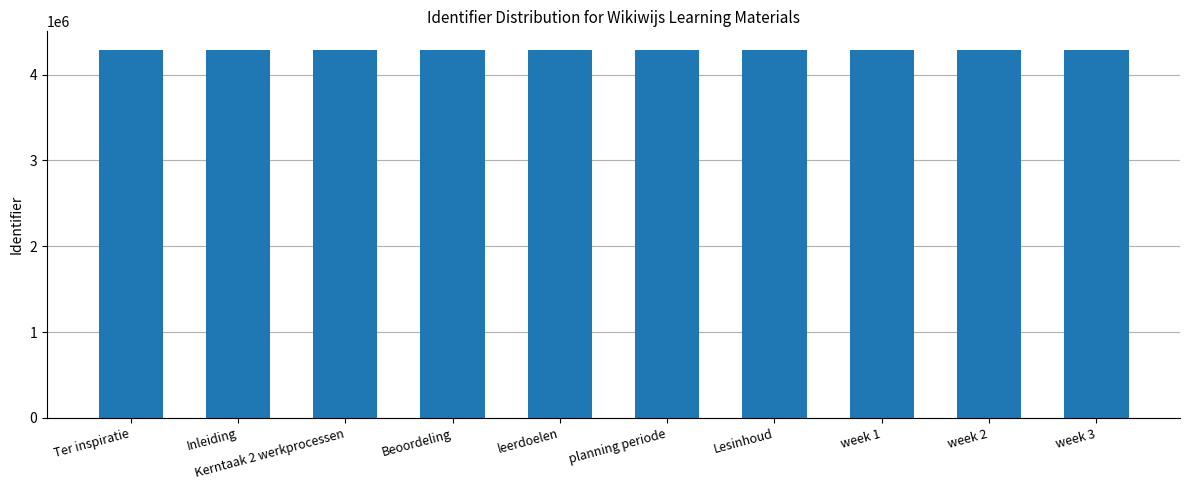

What is the sum of the values at Lesinhoud and week 3?

8578119